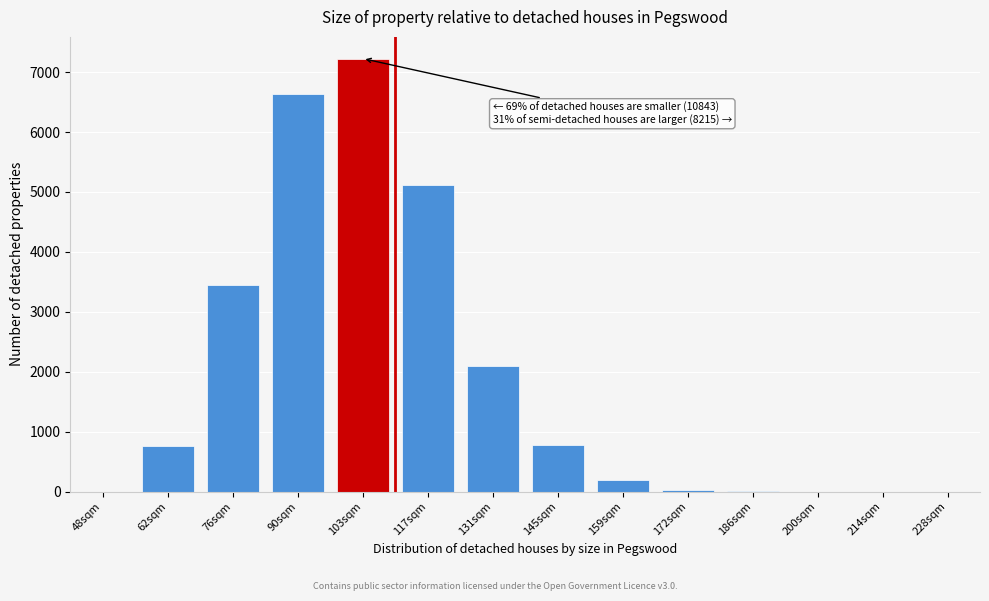

What is the sum of all values?

26284